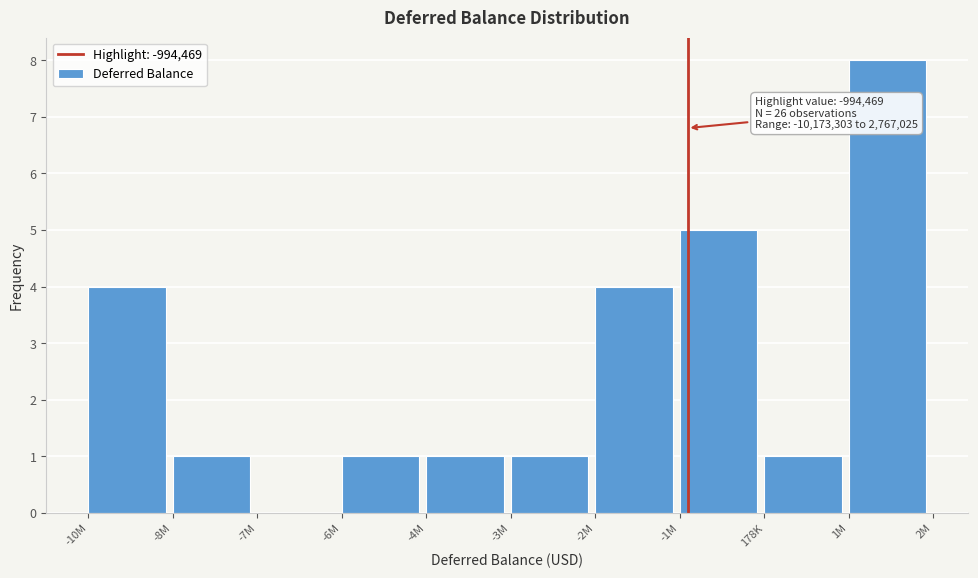

Reading left to right, extract all data points from this chart.

-10M=4	-8M=1	-7M=0	-6M=1	-4M=1	-3M=1	-2M=4	-1M=5	178K=1	1M=8